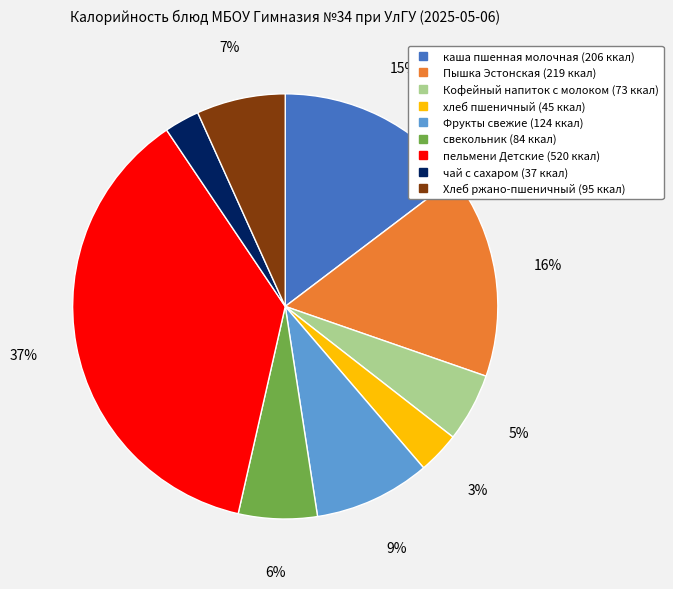

To the nearest percent, what is the average slice percentage?

11%